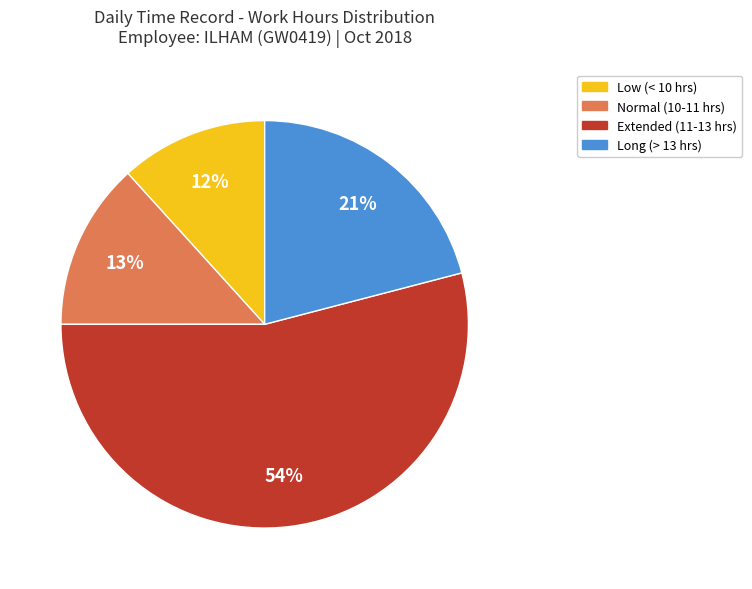

Does any single category account for the majority?

Yes